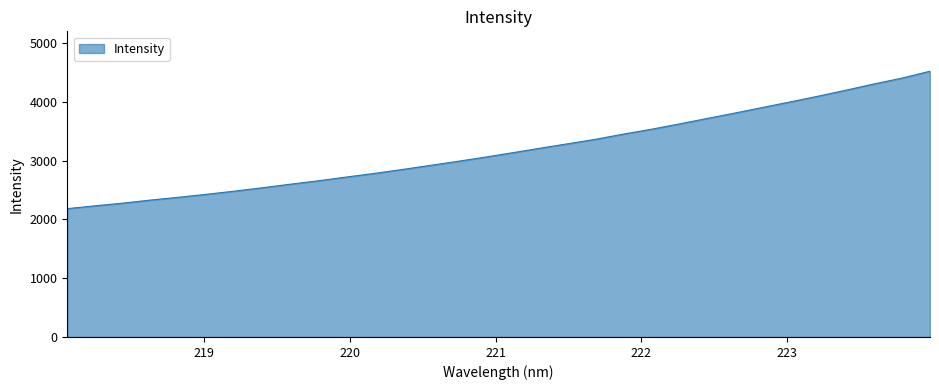

What is the difference between the maximum and minimum values?

2339.4